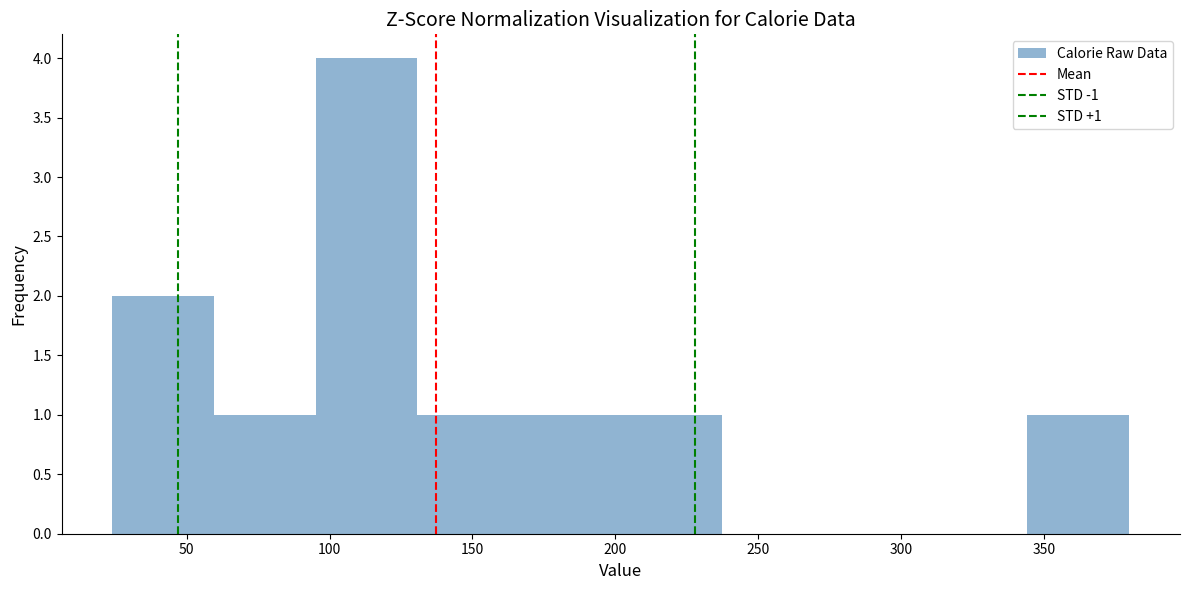

Which range on the x-axis has the tallest bar?

95 to 130